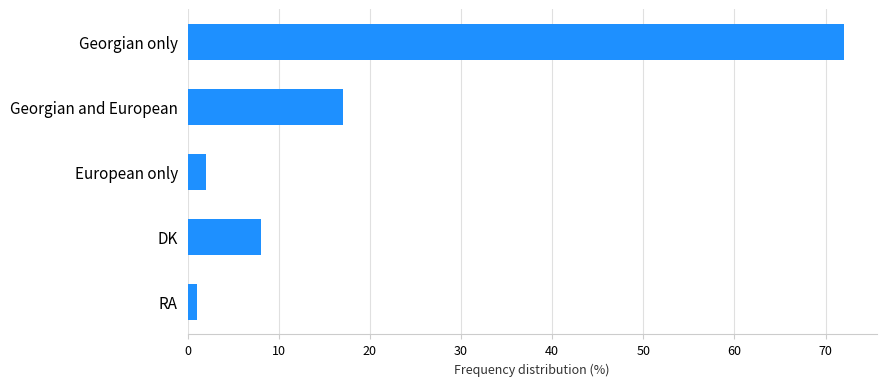

Reading top to bottom, transcribe all the data shown in this chart.

72	17	2	8	1